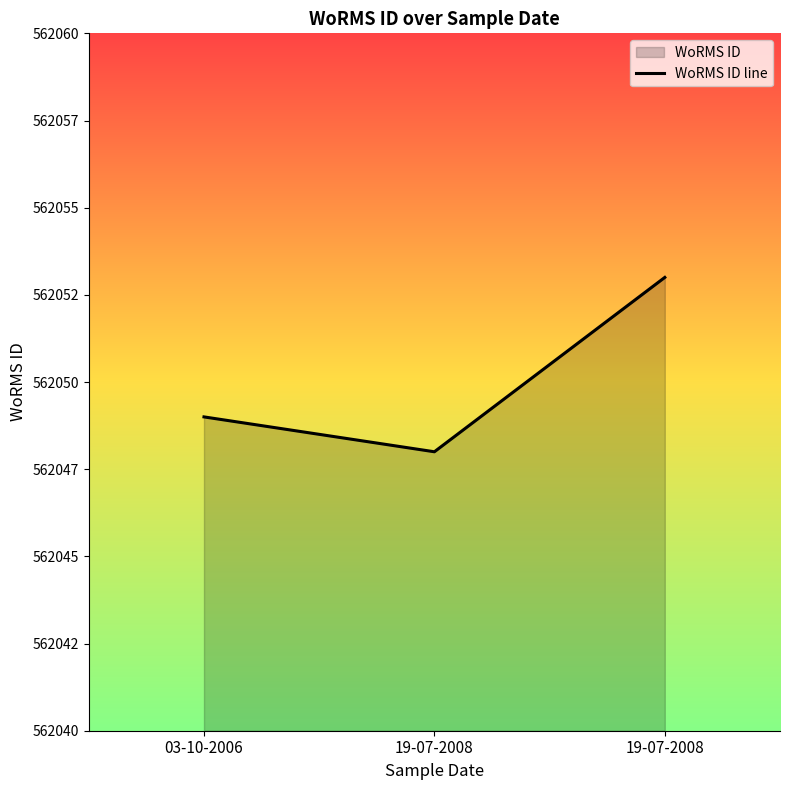

What is the greatest value displayed?

562053